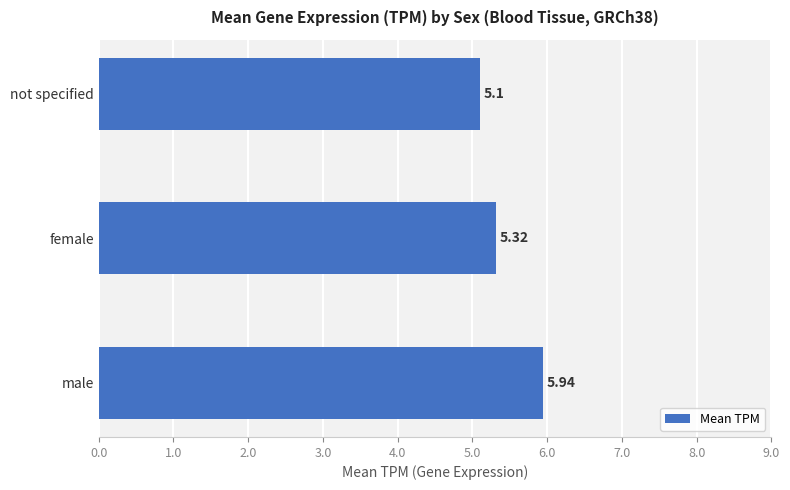

How many bars are there in total?

3